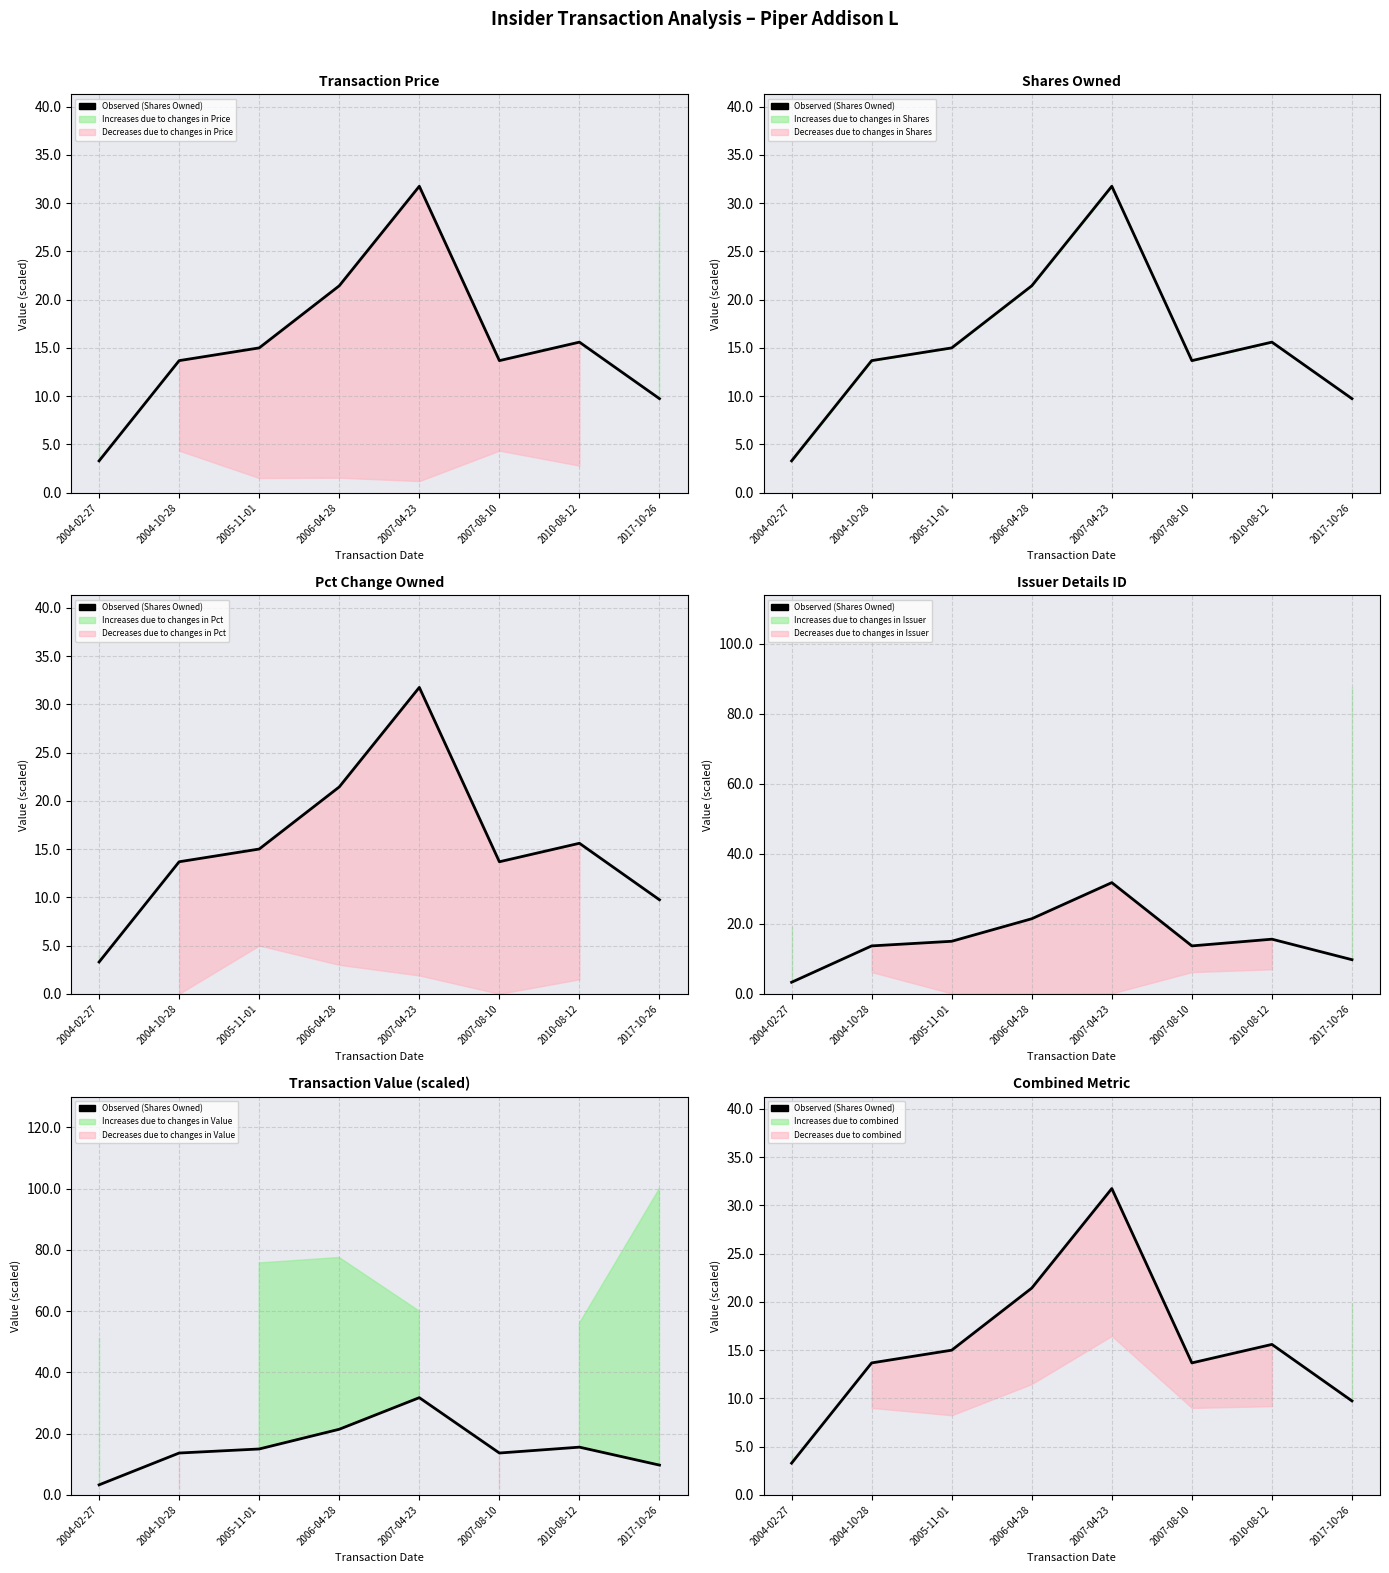

What is the label of the 4th point from the right?

2007-04-23